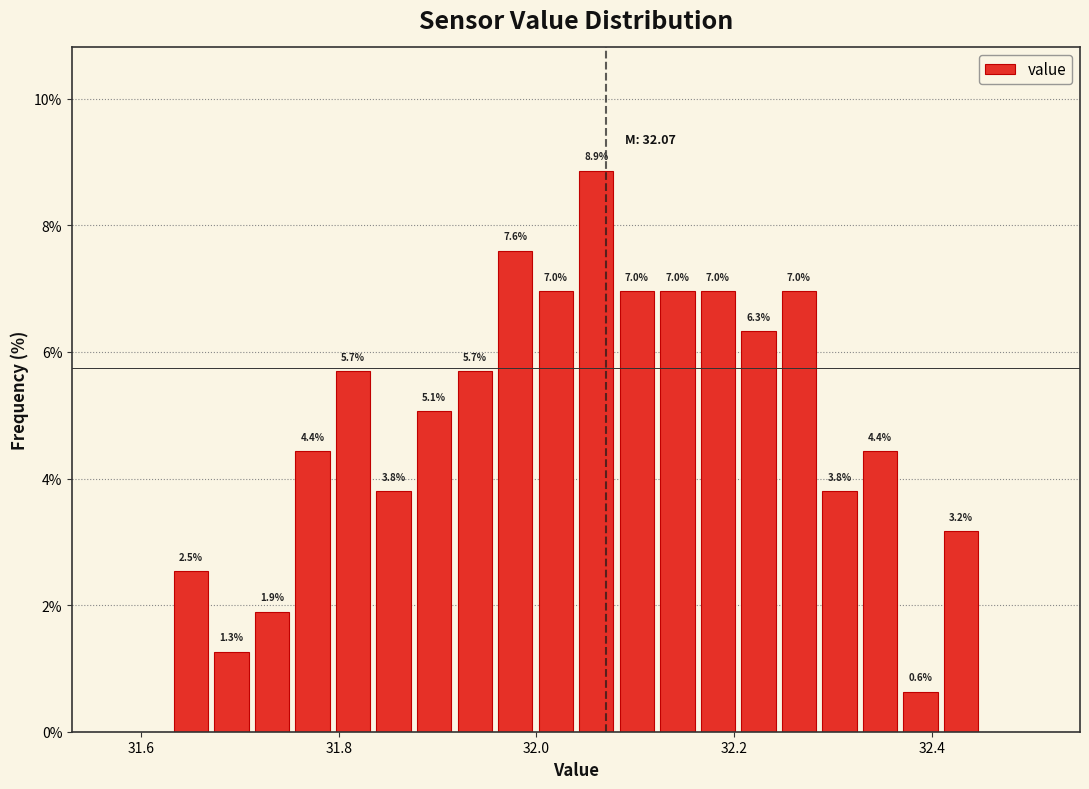

Around what value on the x-axis is the tallest bar? Give the approximate position of its centre, as read against the axis.

32.06